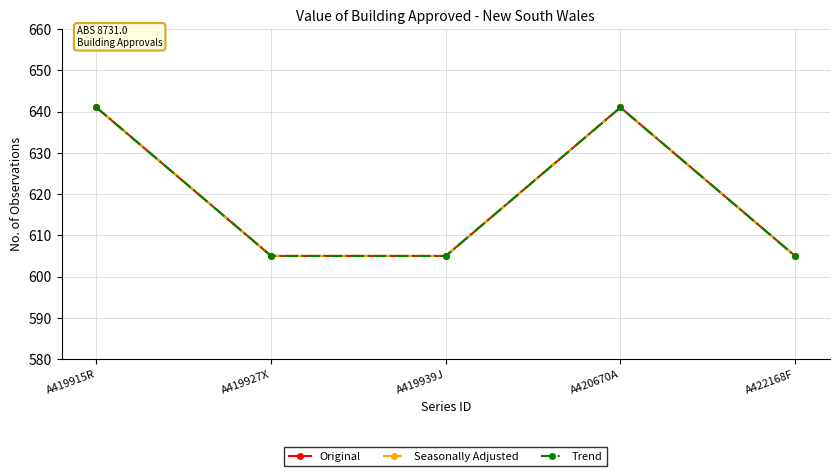

List the labels in order of Seasonally Adjusted value, smallest first.

A419927X, A419939J, A422168F, A419915R, A420670A